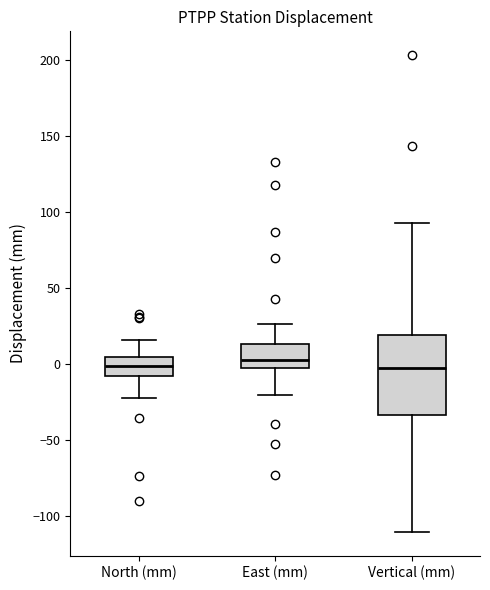

Reading left to right, read every box against the y-axis: the position of its median line, the range the box covers, and the ends of its whiskers. The values are not printed on the chart, so give them approximately, as read against the axis.

North (mm): median 0, box -10 to 5, whiskers -20 to 15
East (mm): median 5, box 0 to 15, whiskers -20 to 25
Vertical (mm): median -5, box -35 to 20, whiskers -110 to 90